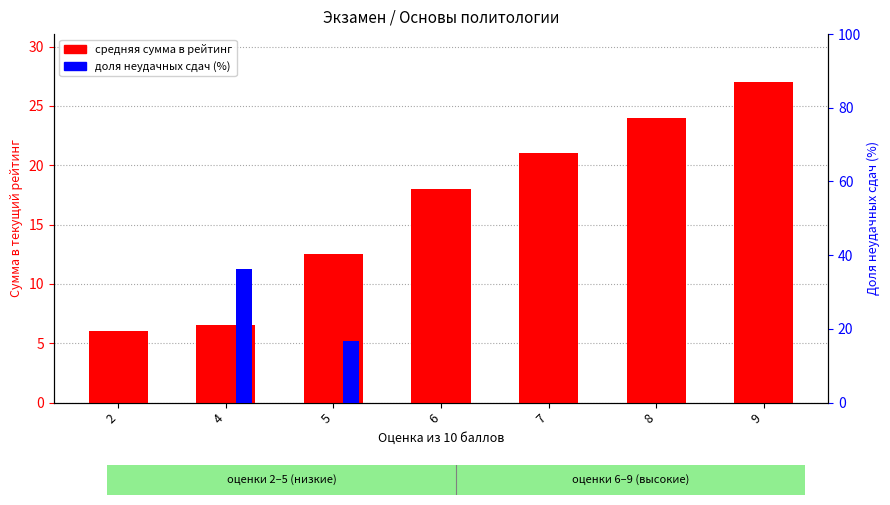

The доля неудачных сдач (%) series shows 0.0 at 6. True or false?

True